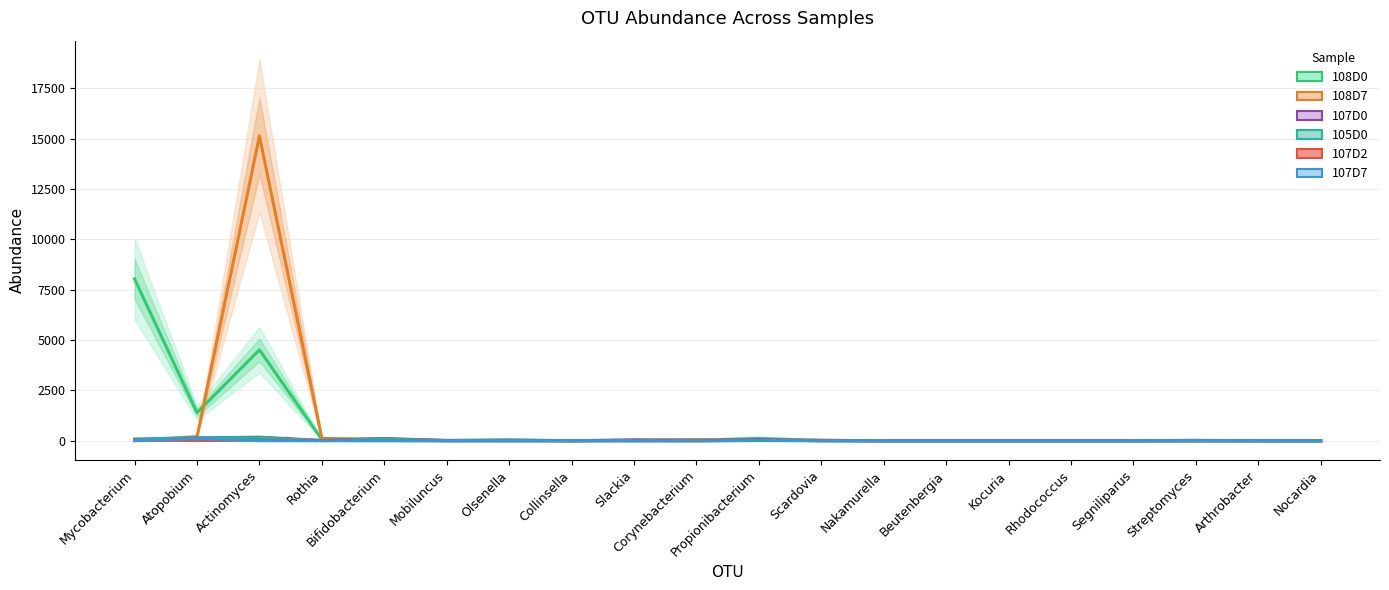

Which series changed the most between Olsenella and Nocardia?

108D0